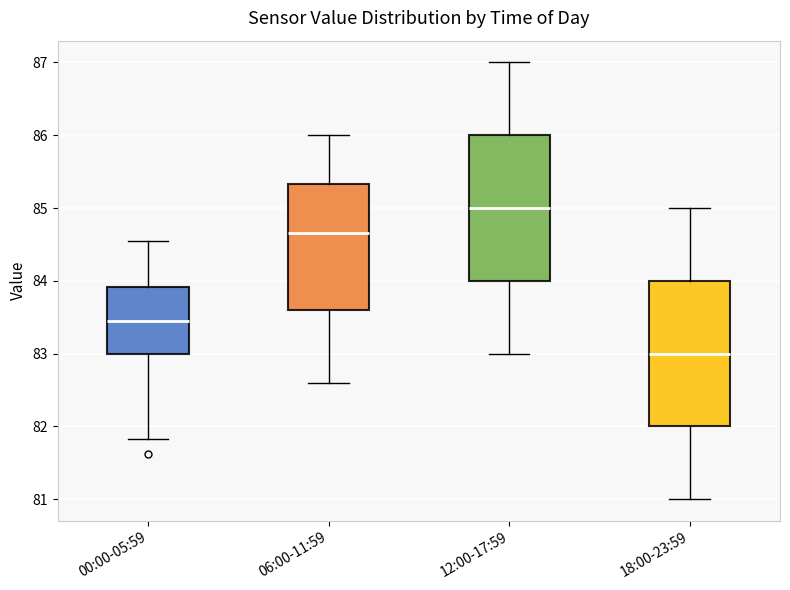

Which box's median line is the lowest?

18:00-23:59